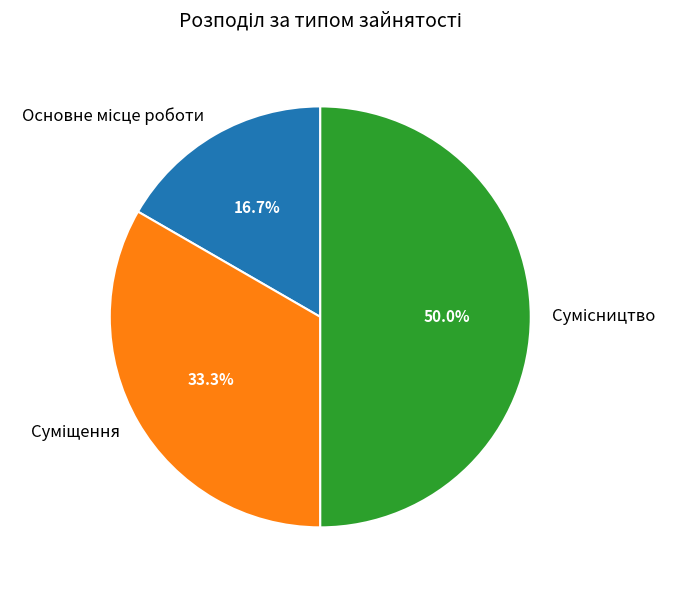

What is the smallest slice in the pie chart?

Основне місце роботи